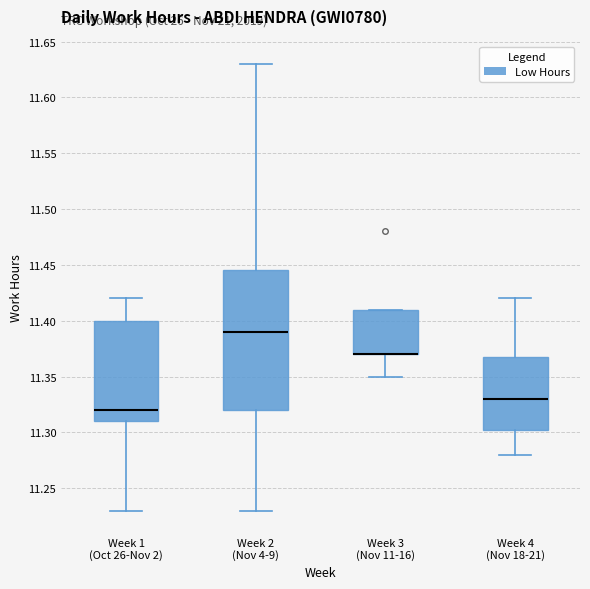

Where is the lower edge of the box for Week 1 (Oct 26-Nov 2) on the y-axis? The values are not printed on the chart, so give them approximately, as read against the axis.

11.310